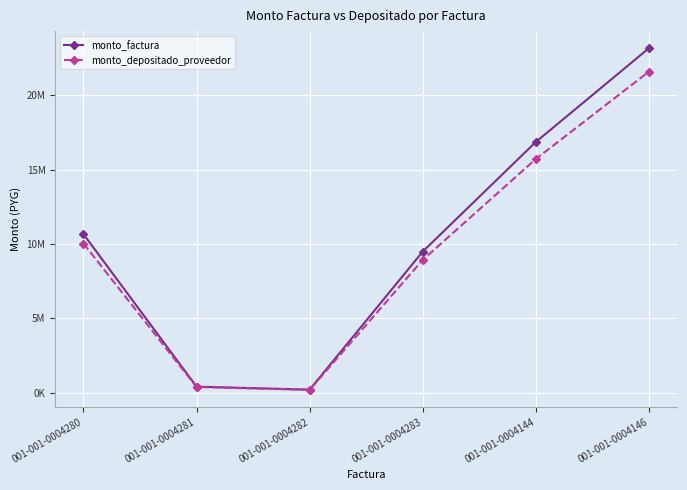

What are all the series names shown in the legend?

monto_factura, monto_depositado_proveedor